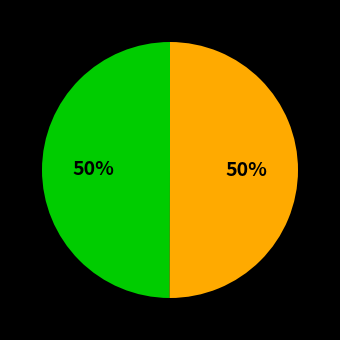

To the nearest percent, what is the average slice percentage?

50%